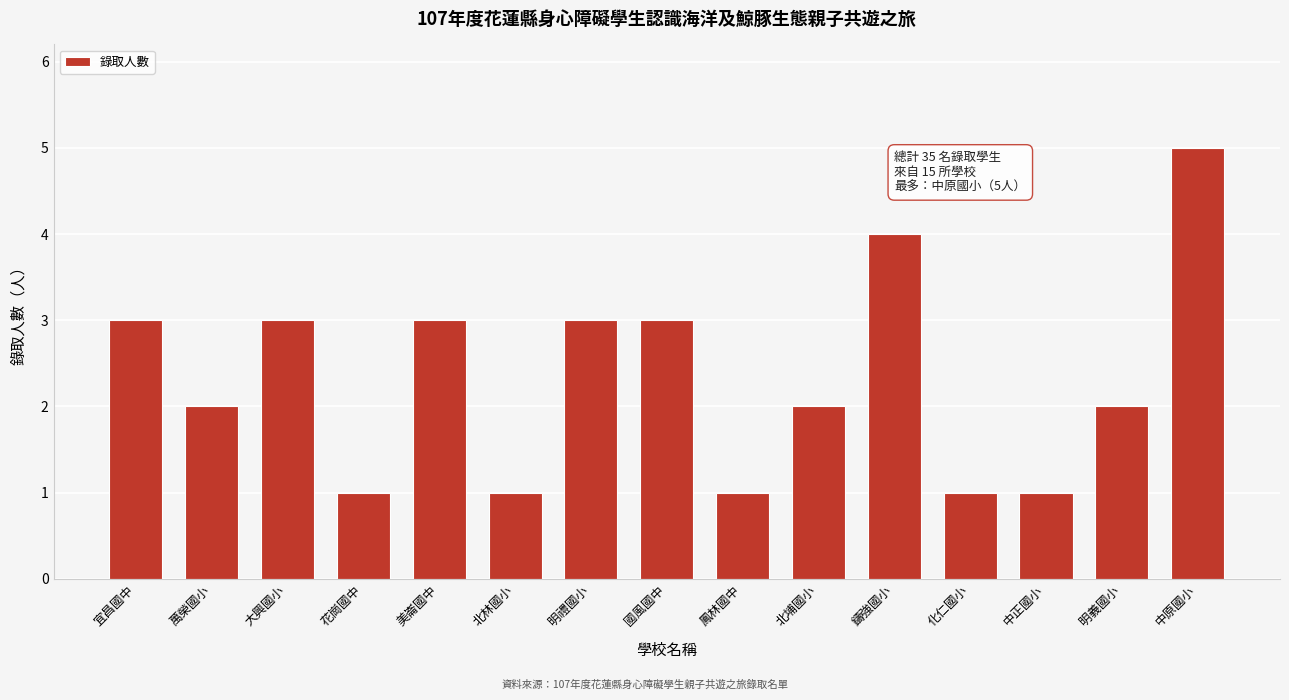

Reading left to right, extract all data points from this chart.

宜昌國中=3	萬榮國小=2	大興國小=3	花崗國中=1	美崙國中=3	北林國小=1	明禮國小=3	國風國中=3	鳳林國中=1	北埔國小=2	鑄強國小=4	化仁國小=1	中正國小=1	明義國小=2	中原國小=5